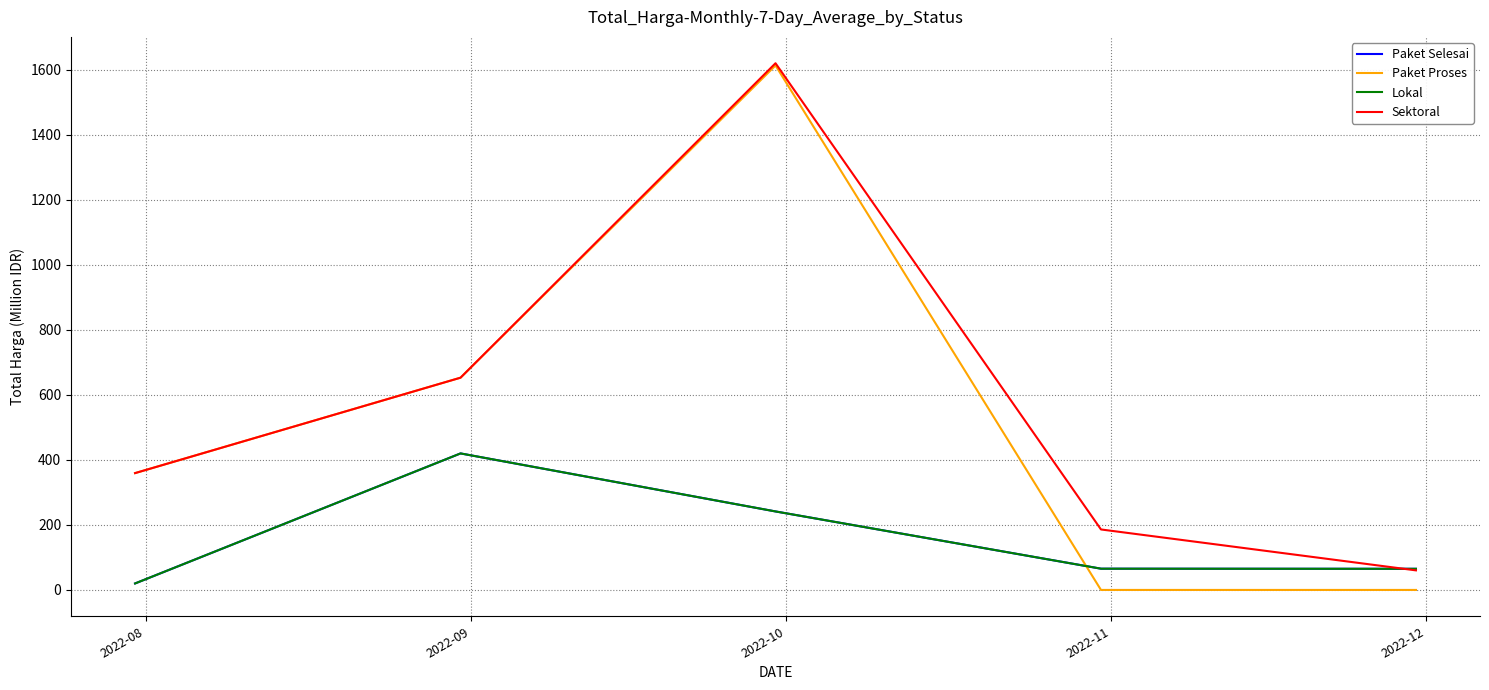

Which label corresponds to the smallest value in the chart?

2022-11